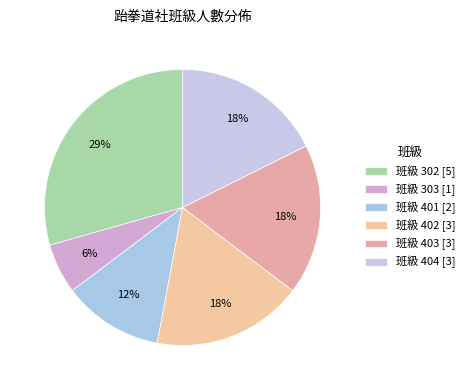

How many segments does this pie chart have?

6